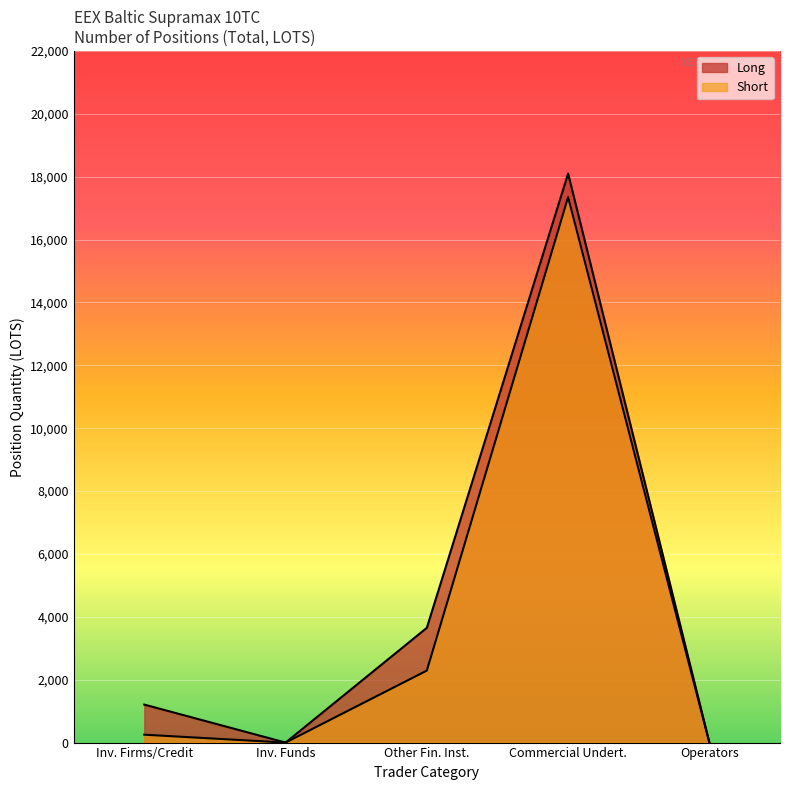

What is the total value across all series at Inv. Firms/Credit?

1458.8